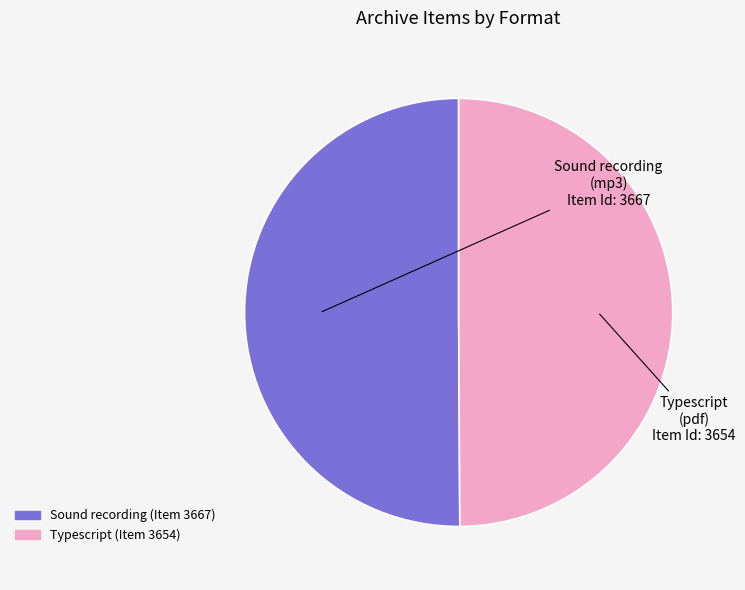

How many segments does this pie chart have?

2